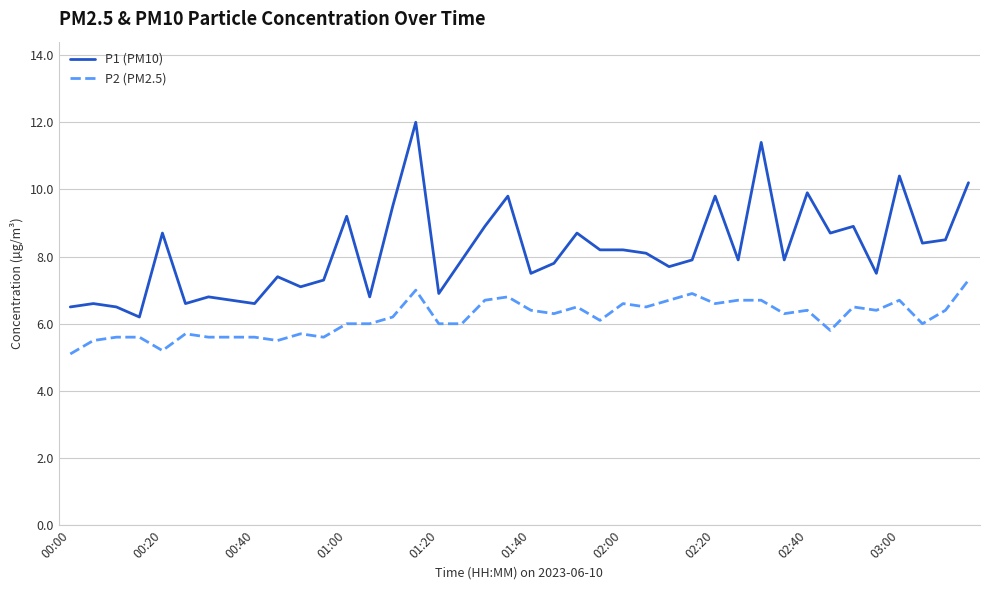

What is the maximum value shown in the chart?

12.0